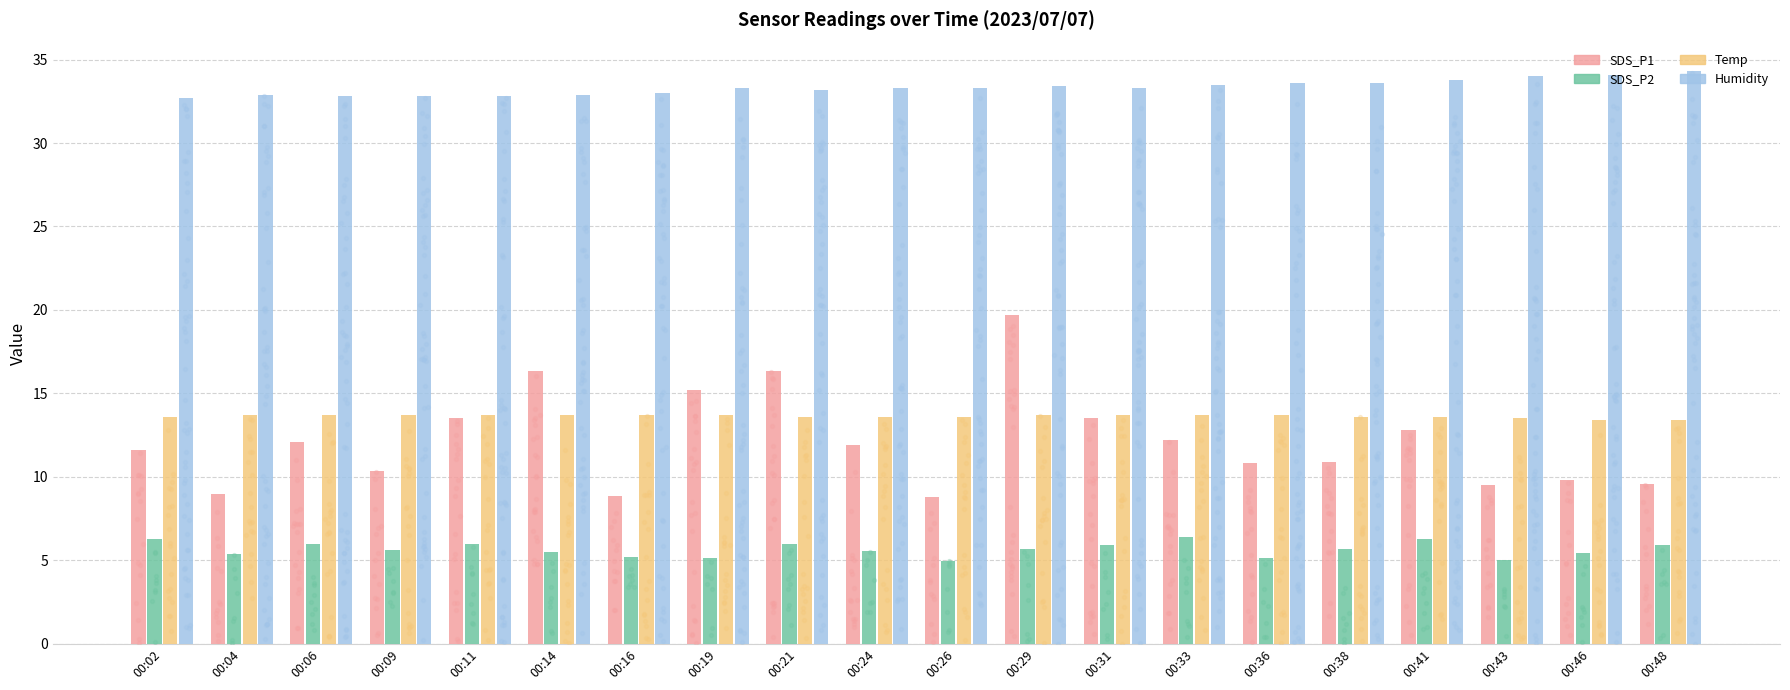

At which category is the sum across all series the highest?

00:29